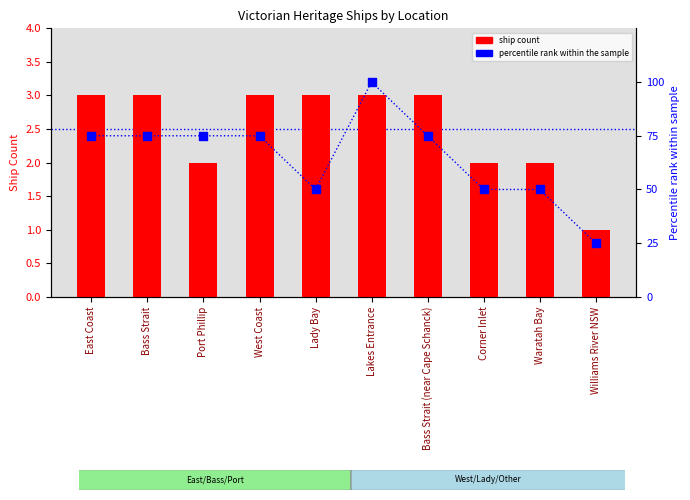

Which series has the largest Y range (max minus min)?

Percentile rank